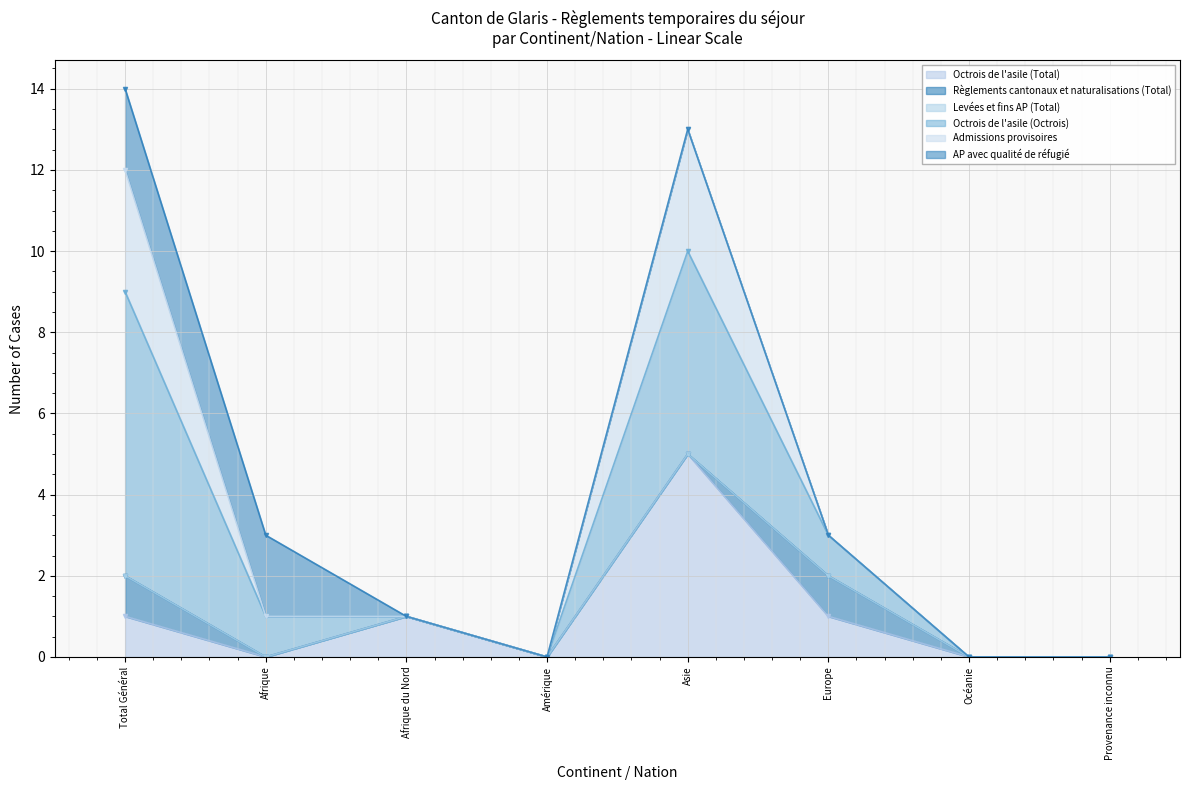

What is the label of the 5th point from the right?

Amérique